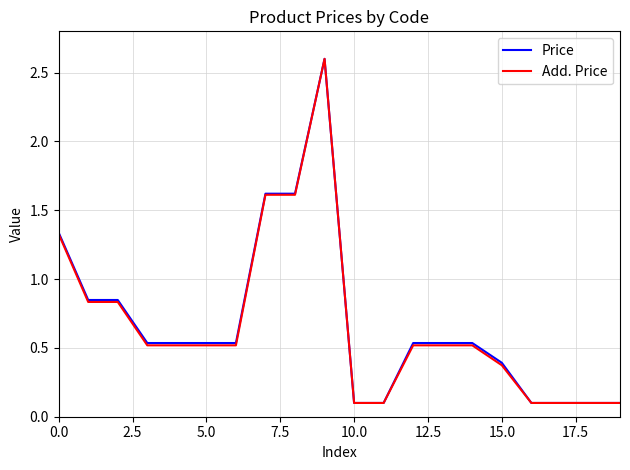

What is the maximum value for Add. Price?

2.6